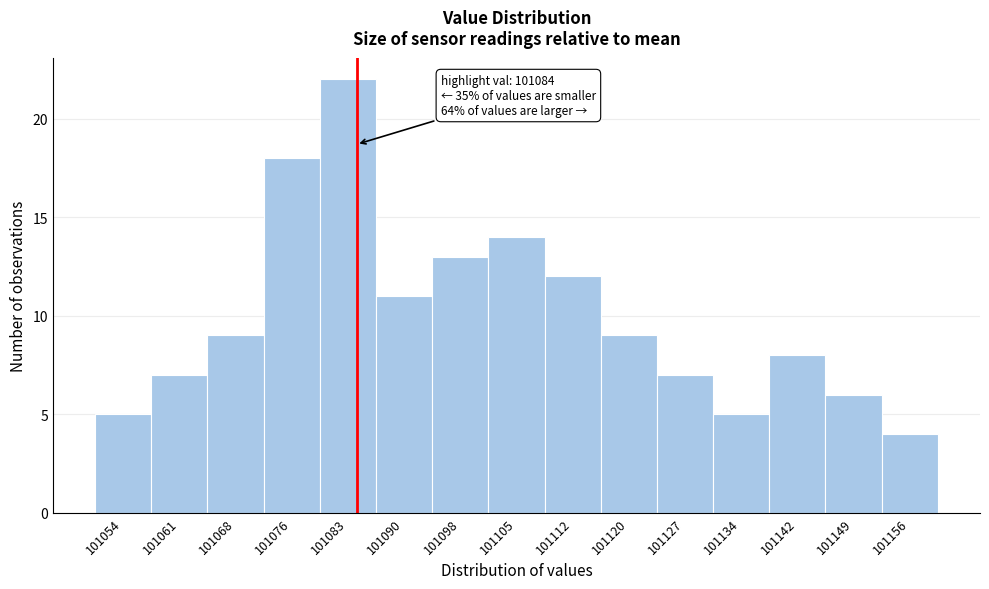

Over which range of the x-axis is the bar tallest?

101079 to 101087